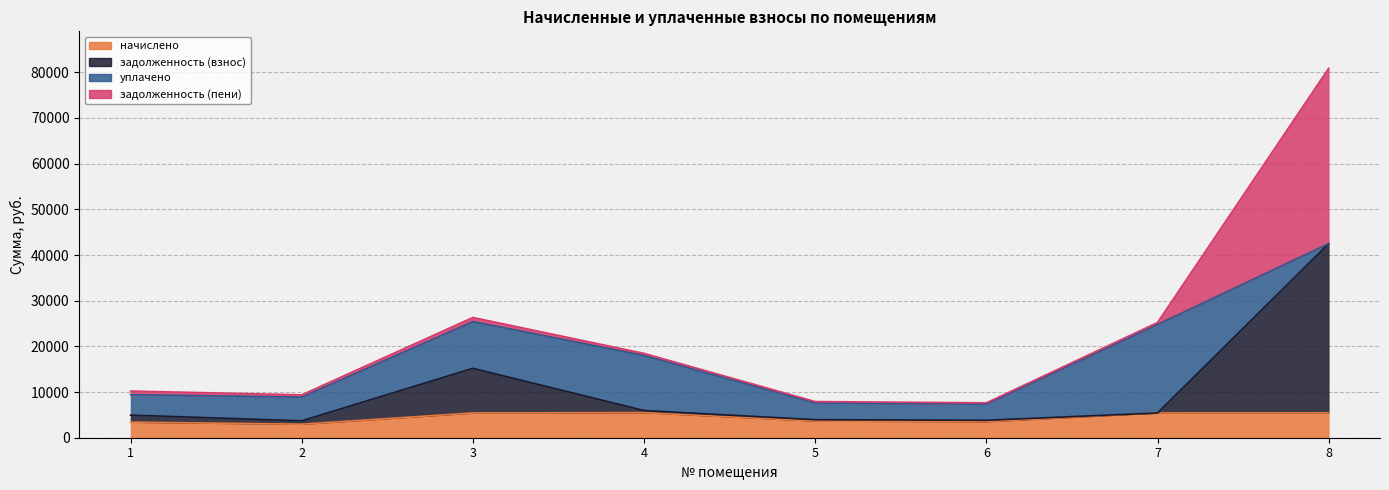

At which category is the sum across all series the highest?

8